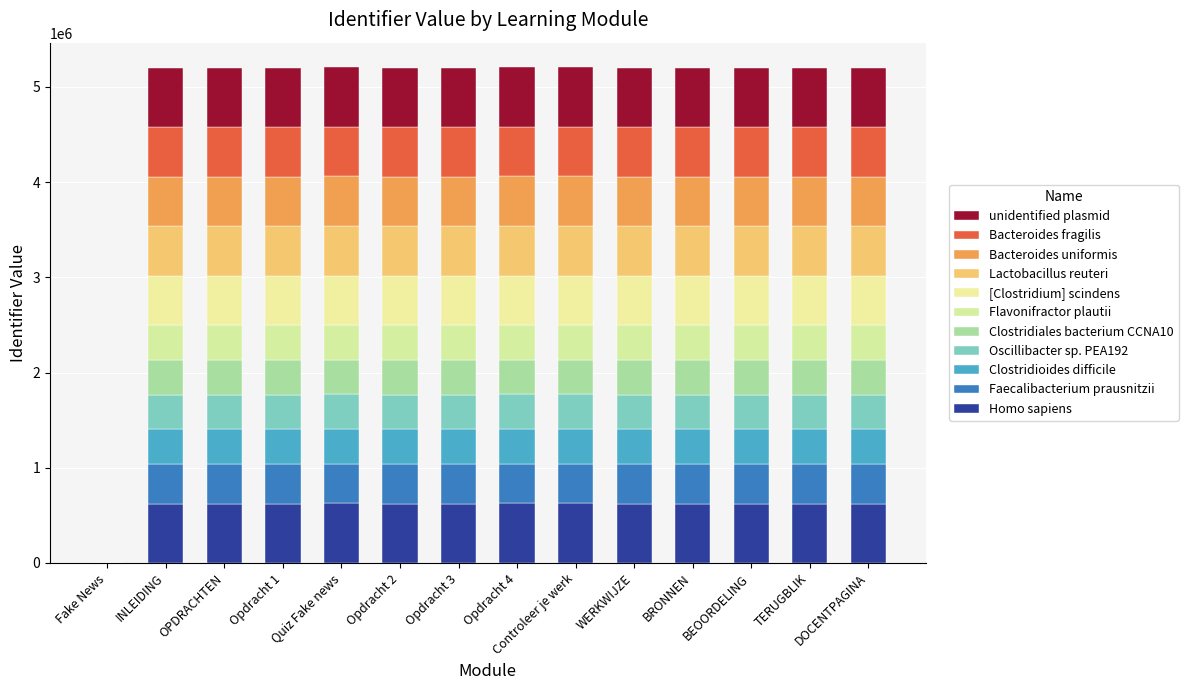

How many categories are shown in the chart?

14